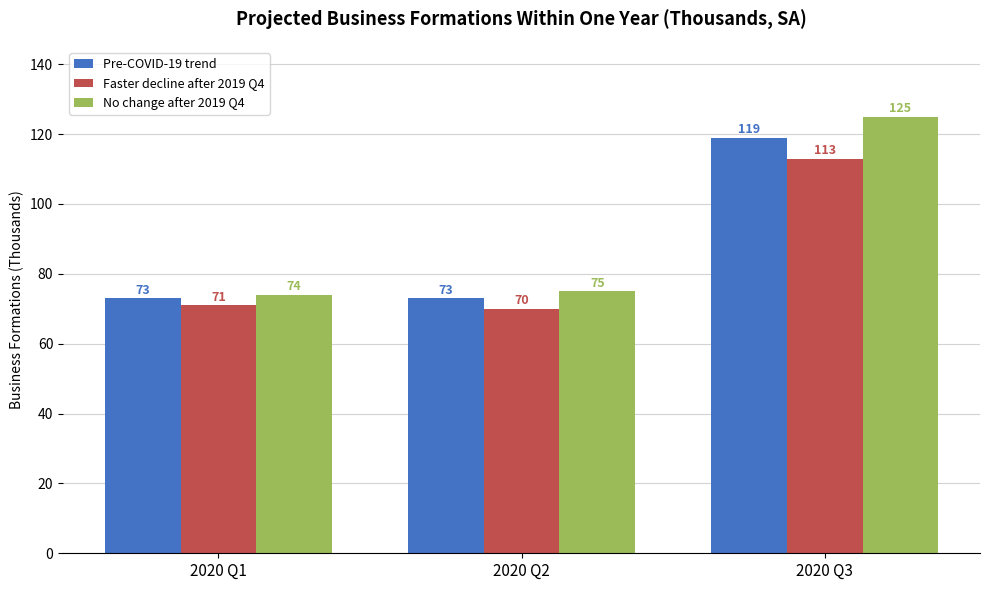

What is the spread (max minus min) of values at 2020 Q2?

5